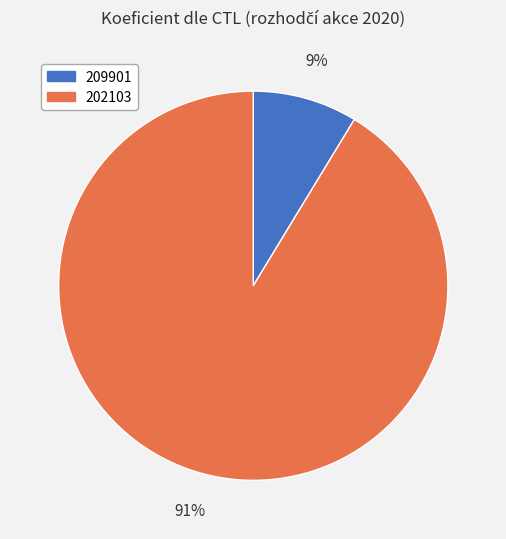

Between 209901 and 202103, which is larger?

202103